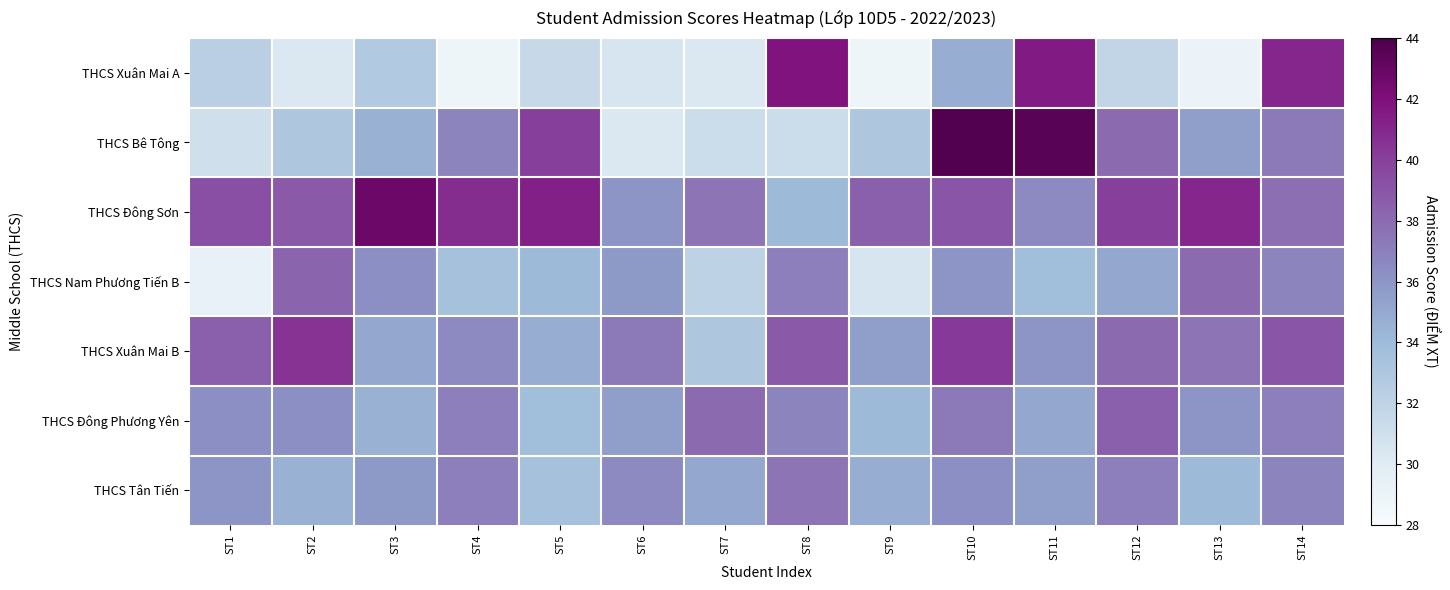

At how many categories does at least one series exceed 36?

14